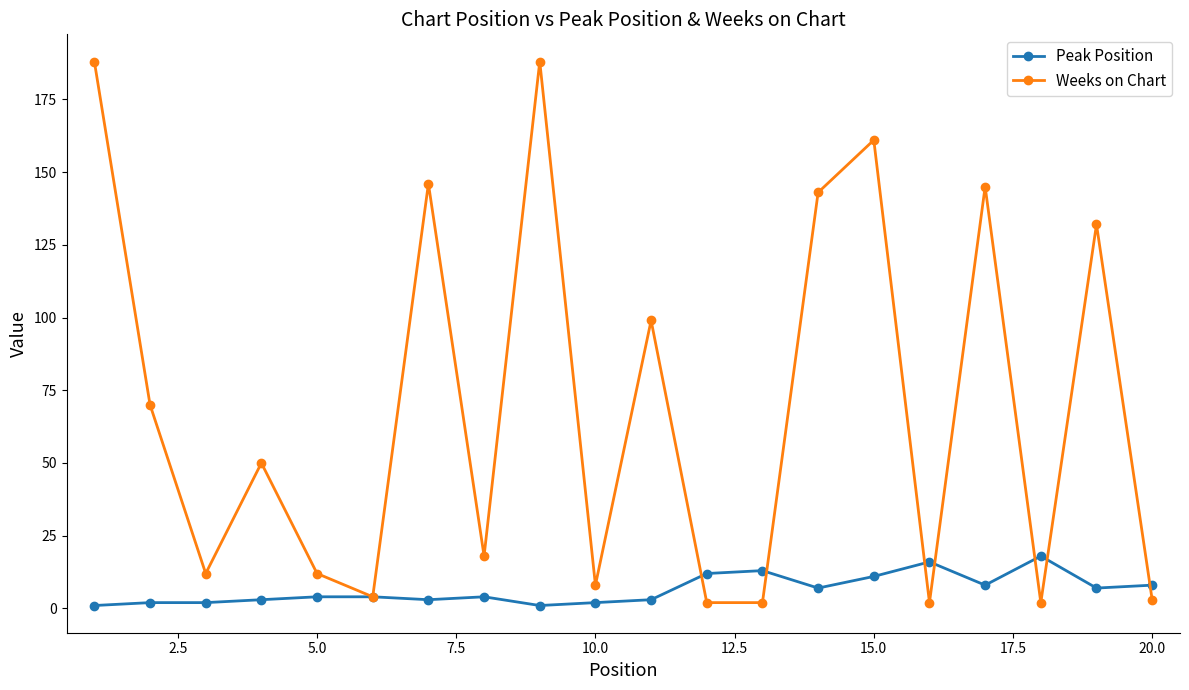

Count the number of data series in this chart.

2